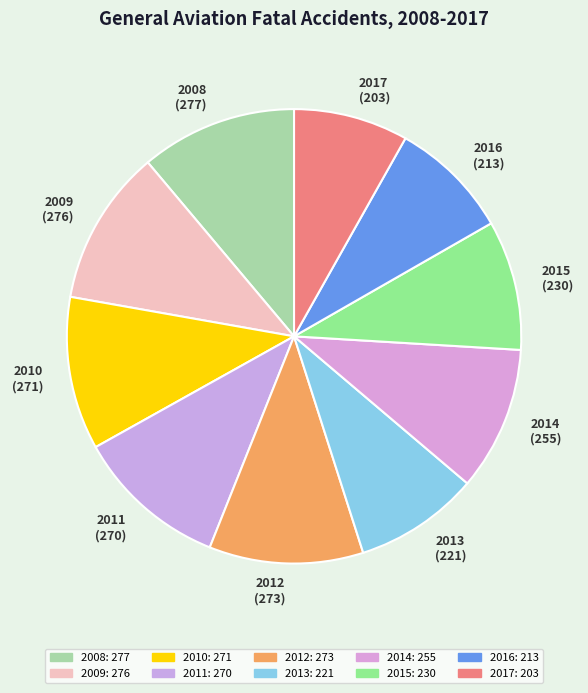

Is there any slice that represents more than half of the pie?

No